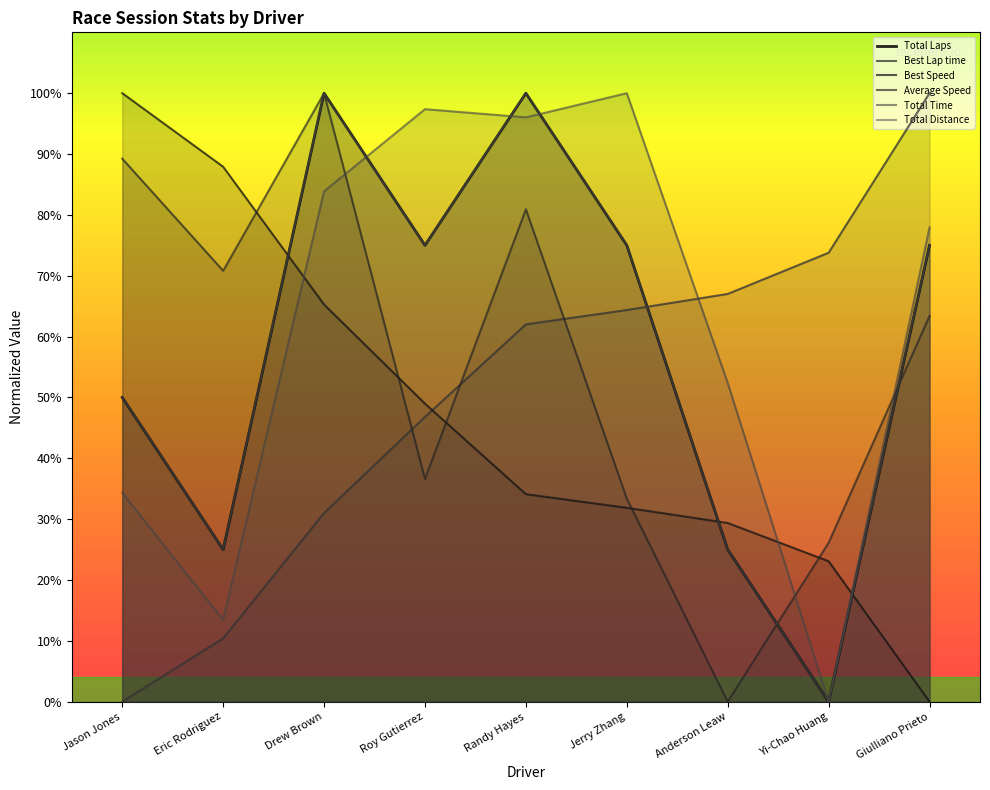

At which category does Average Speed reach its first local peak?

Drew Brown